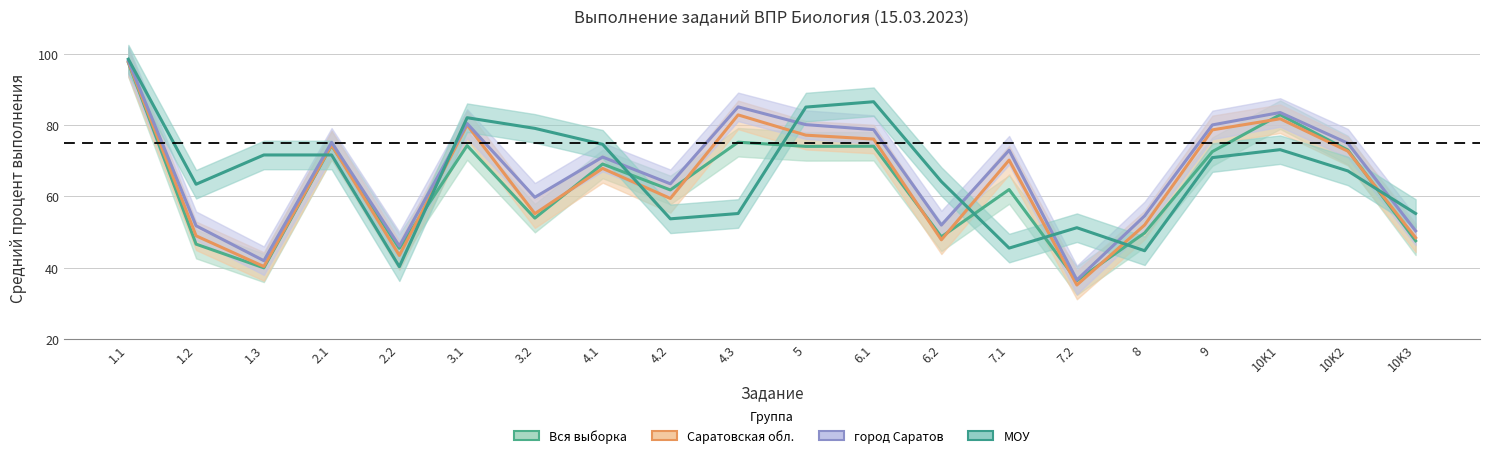

At how many categories does at least one series exceed 80?

7